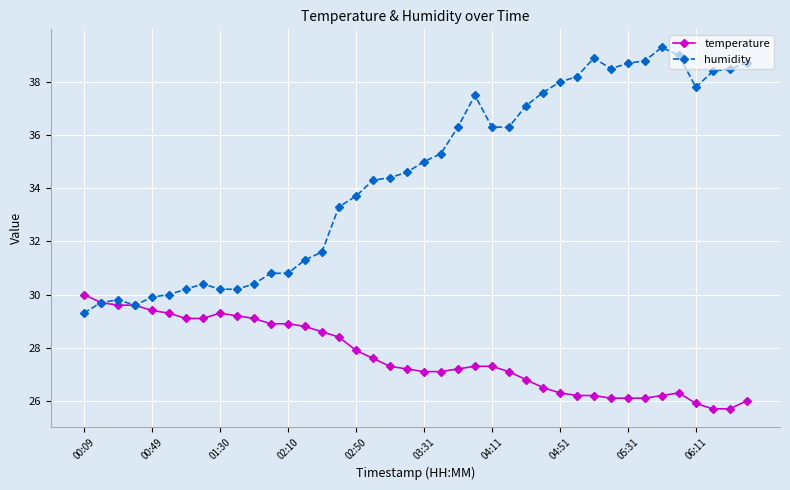

At how many categories does at least one series exceed 31?

27